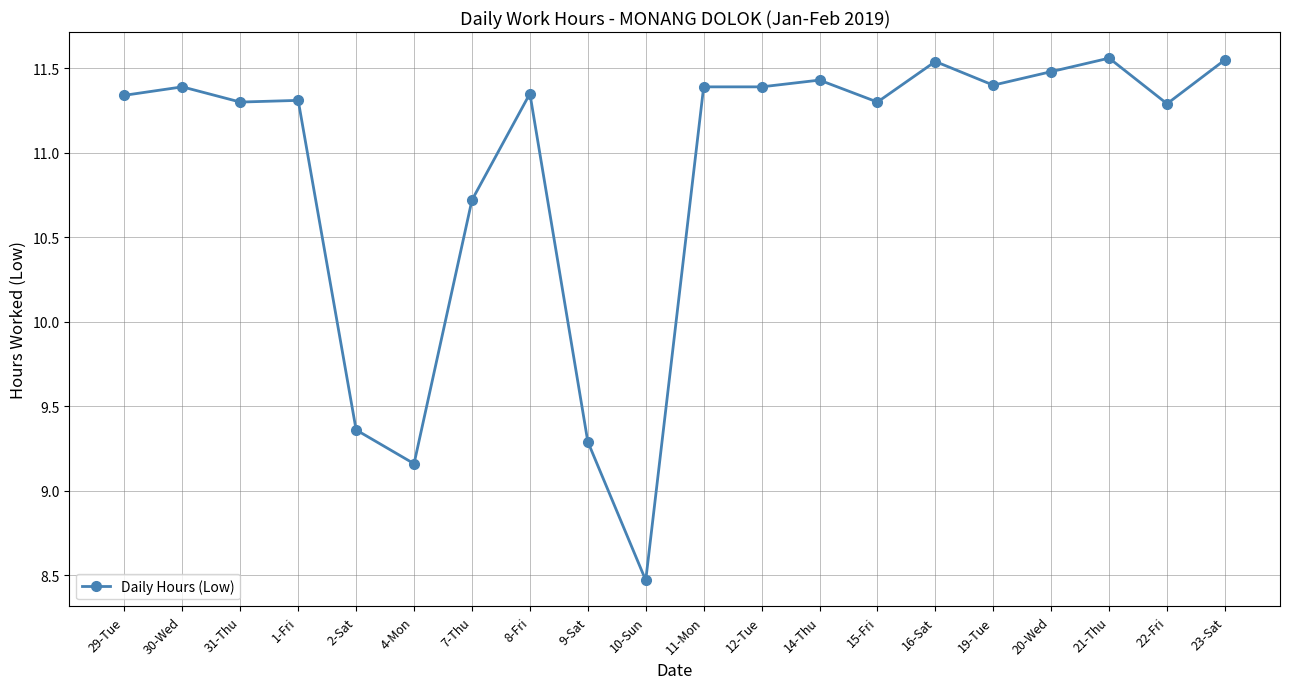

Does the chart display data point markers on the line(s)?

Yes